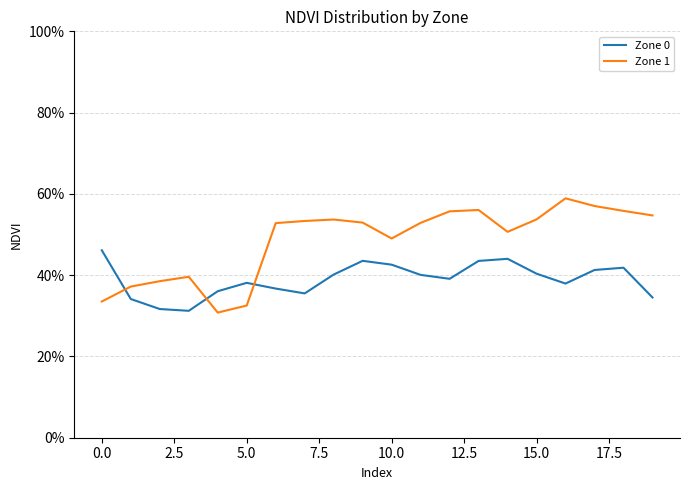

Reading left to right, transcribe all the data shown in this chart.

Zone 0: 0.5	0.3	0.3	0.3	0.4	0.4	0.4	0.4	0.4	0.4	0.4	0.4	0.4	0.4	0.4	0.4	0.4	0.4	0.4	0.3
Zone 1: 0.3	0.4	0.4	0.4	0.3	0.3	0.5	0.5	0.5	0.5	0.5	0.5	0.6	0.6	0.5	0.5	0.6	0.6	0.6	0.5